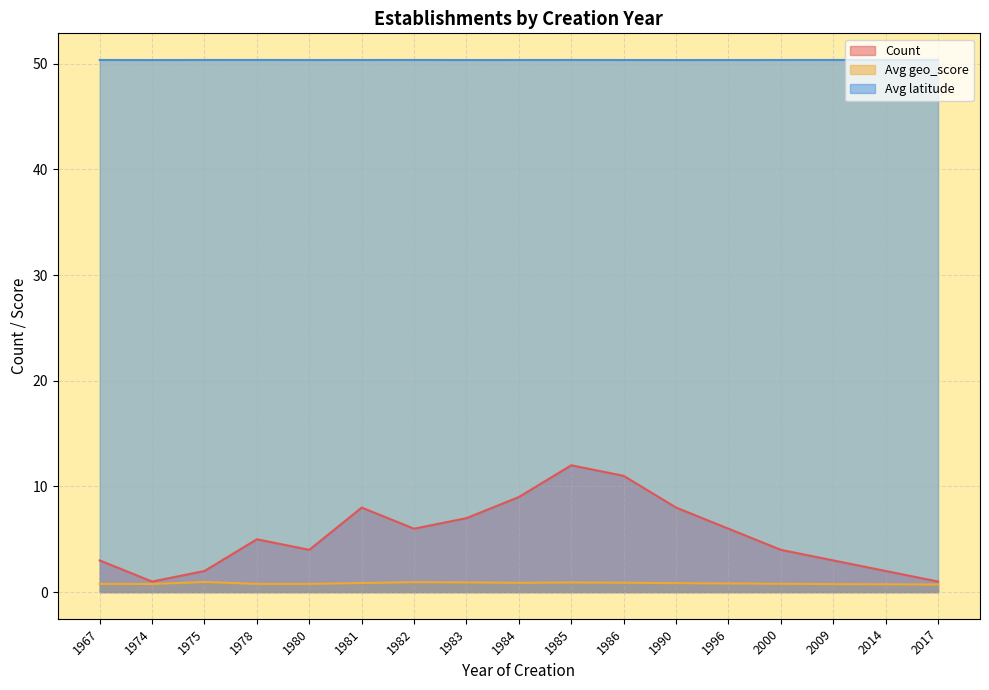

Reading right to left, extract all data points from this chart.

Count: 1.0	2.0	3.0	4.0	6.0	8.0	11.0	12.0	9.0	7.0	6.0	8.0	4.0	5.0	2.0	1.0	3.0
Avg geo_score: 0.7	0.7	0.8	0.8	0.8	0.8	0.9	0.9	0.9	0.9	0.9	0.9	0.8	0.8	1.0	0.8	0.8
Avg latitude: 50.4	50.4	50.4	50.4	50.4	50.3	50.4	50.4	50.4	50.4	50.4	50.4	50.4	50.4	50.4	50.3	50.4